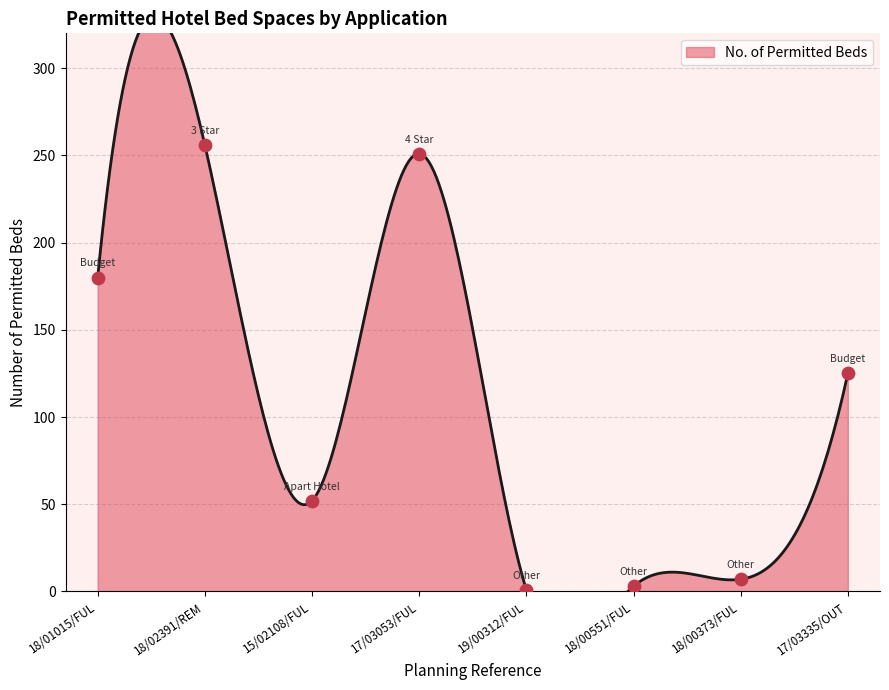

What is the ratio of the value at 18/00373/FUL to the value at 18/00551/FUL?

2.3